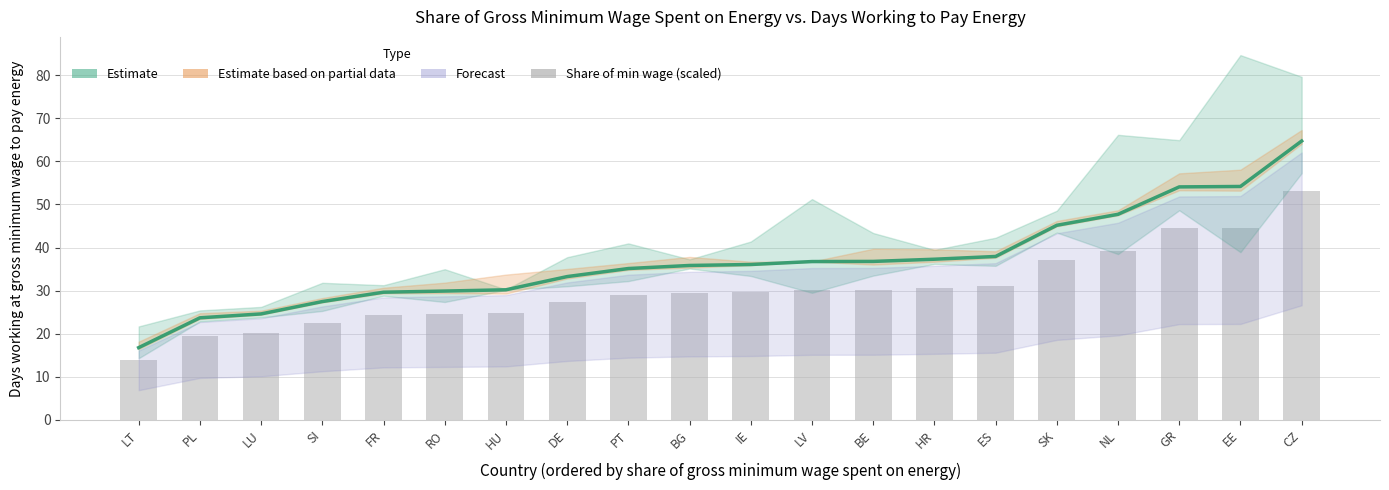

Count the number of categories in the chart.

20